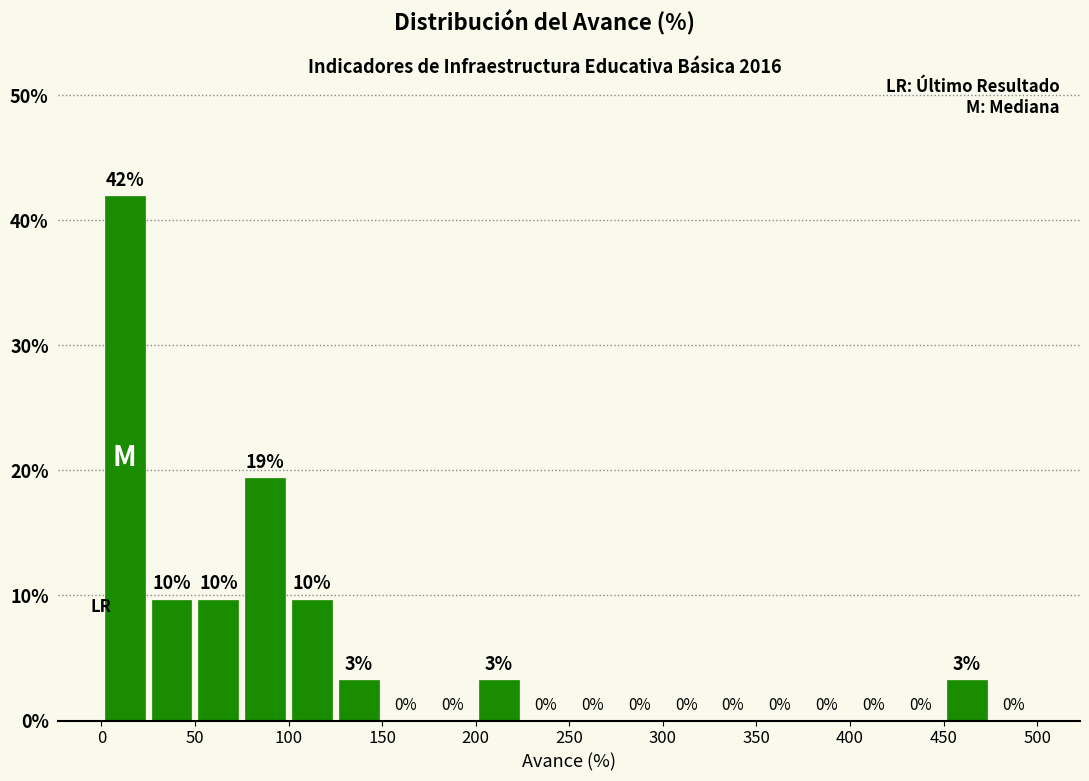

Which range on the x-axis has the tallest bar?

0 to 25